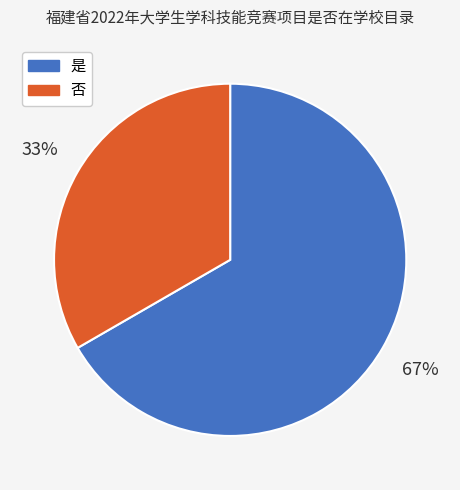

To the nearest percent, what is the average slice percentage?

50%